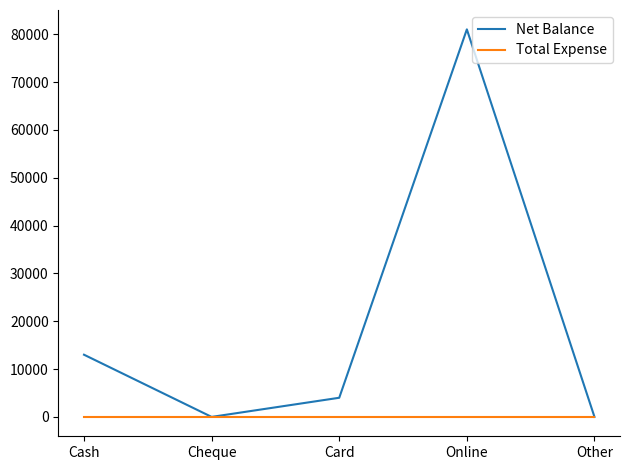

Reading right to left, transcribe all the data shown in this chart.

Net Balance: Other=0	Online=81000	Card=4000	Cheque=0	Cash=13000
Total Expense: Other=0	Online=0	Card=0	Cheque=0	Cash=0